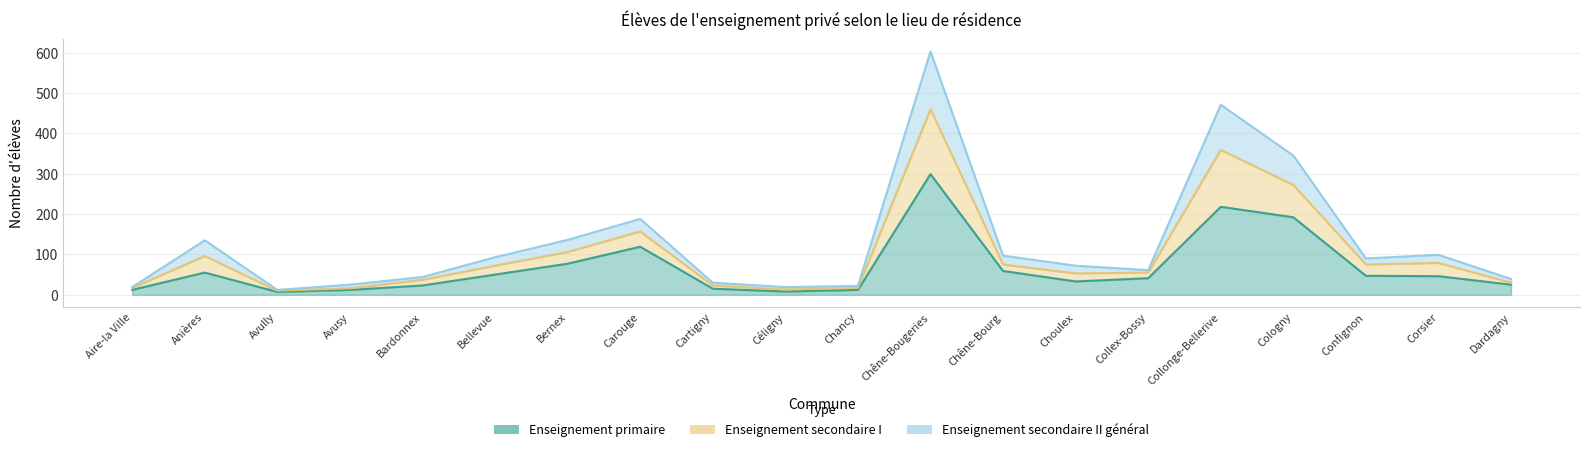

Is the value of Enseignement primaire at Collonge-Bellerive greater than the value of Enseignement secondaire II général at Carouge?

Yes